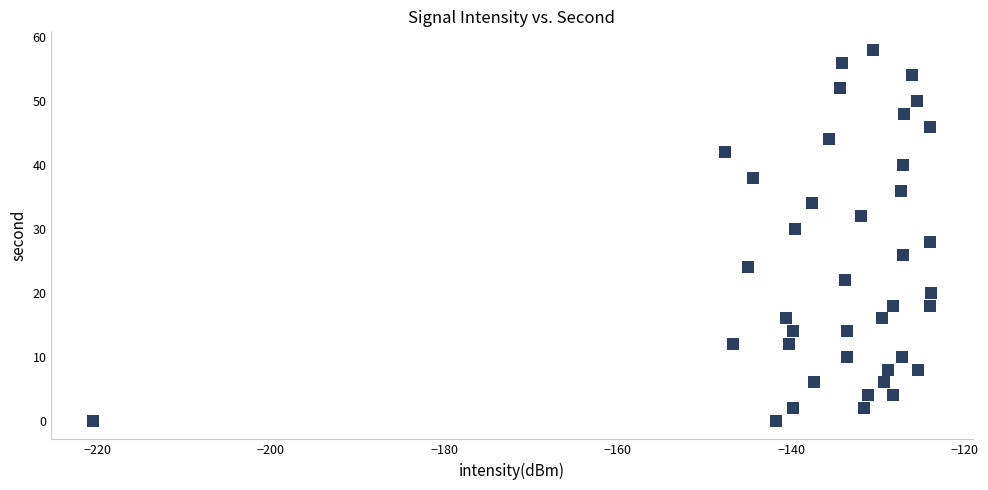

What is the range of Y values (max minus min)?

58